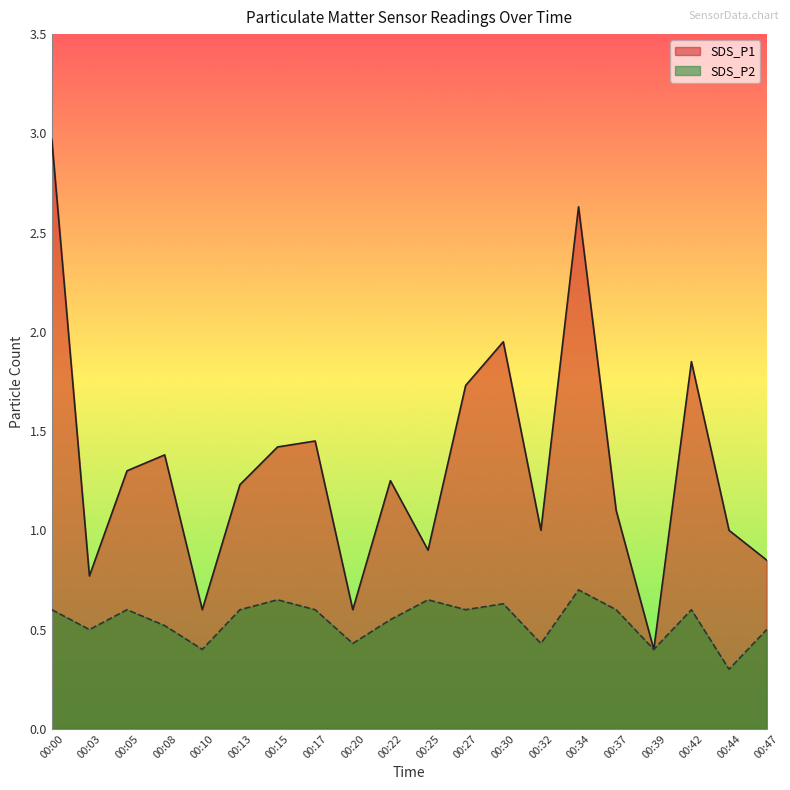

How many lines are shown in the chart?

2